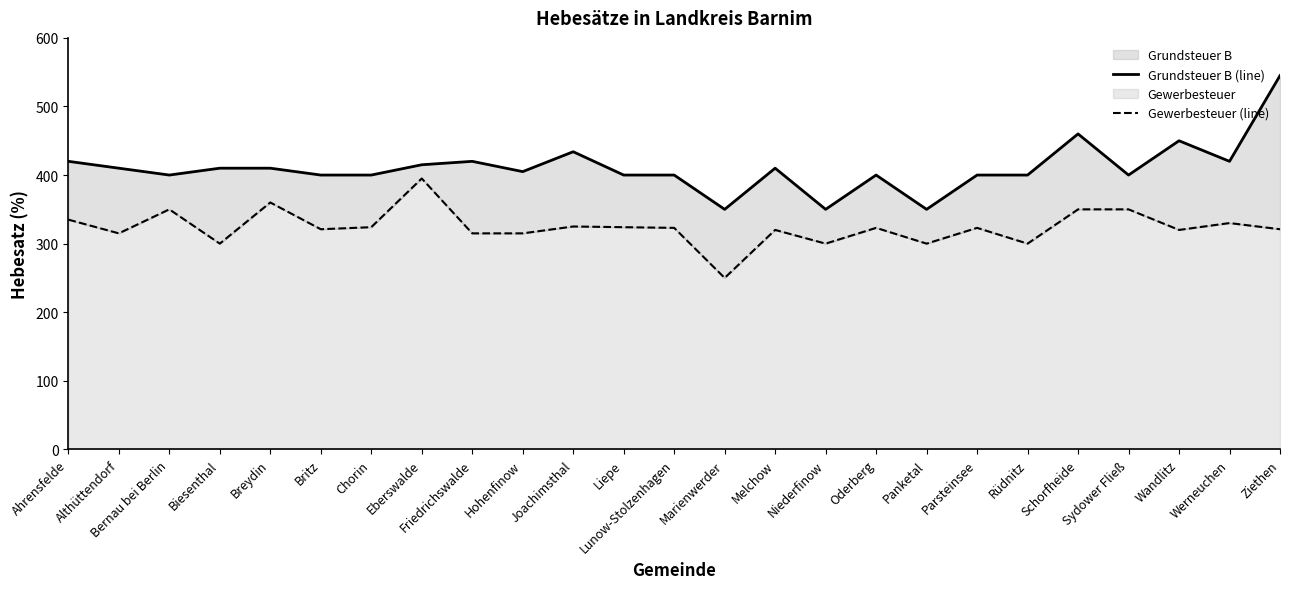

Reading right to left, what are all the values shown in this chart?

Grundsteuer B (line): Ziethen=545	Werneuchen=420	Wandlitz=450	Sydower Fließ=400	Schorfheide=460	Rüdnitz=400	Parsteinsee=400	Panketal=350	Oderberg=400	Niederfinow=350	Melchow=410	Marienwerder=350	Lunow-Stolzenhagen=400	Liepe=400	Joachimsthal=434	Hohenfinow=405	Friedrichswalde=420	Eberswalde=415	Chorin=400	Britz=400	Breydin=410	Biesenthal=410	Bernau bei Berlin=400	Althüttendorf=410	Ahrensfelde=420
Gewerbesteuer (line): Ziethen=321	Werneuchen=330	Wandlitz=320	Sydower Fließ=350	Schorfheide=350	Rüdnitz=300	Parsteinsee=323	Panketal=300	Oderberg=323	Niederfinow=300	Melchow=320	Marienwerder=250	Lunow-Stolzenhagen=323	Liepe=324	Joachimsthal=325	Hohenfinow=315	Friedrichswalde=315	Eberswalde=395	Chorin=324	Britz=321	Breydin=360	Biesenthal=300	Bernau bei Berlin=350	Althüttendorf=315	Ahrensfelde=335